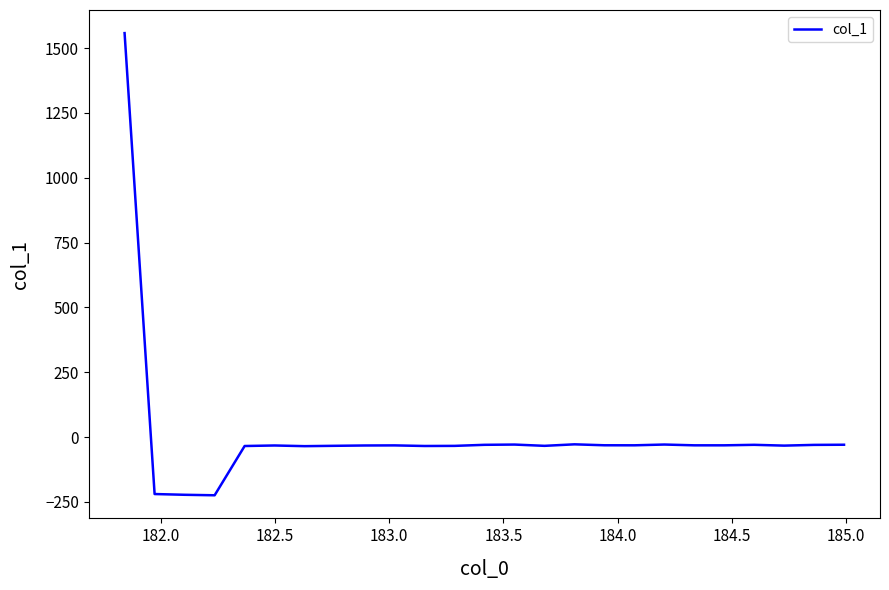

Does the chart have visible grid lines?

No